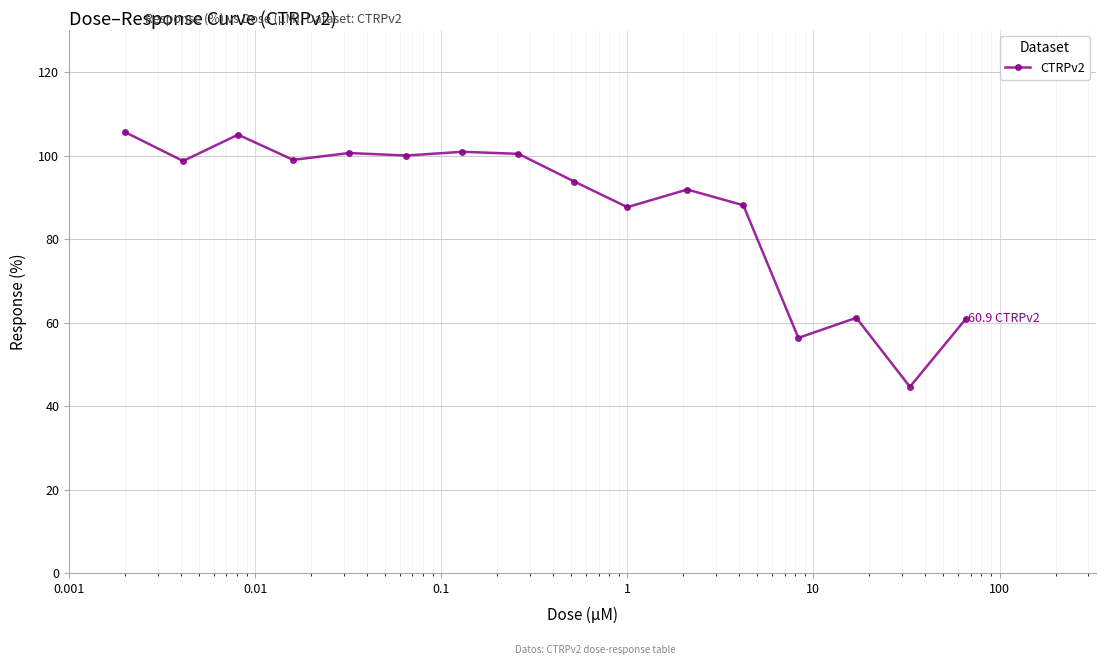

What is the sum of all values?

1394.5